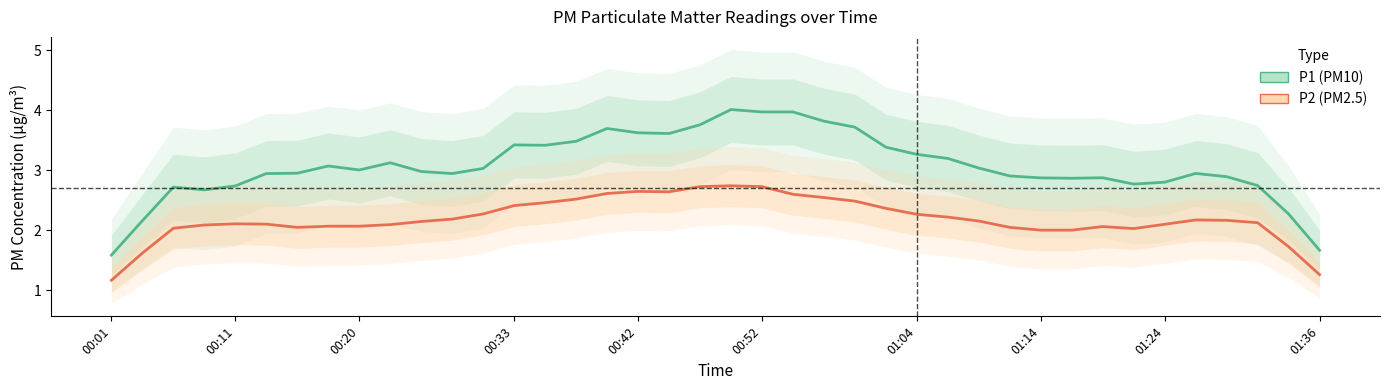

True or false: P1 and P2 cross at least once.

False